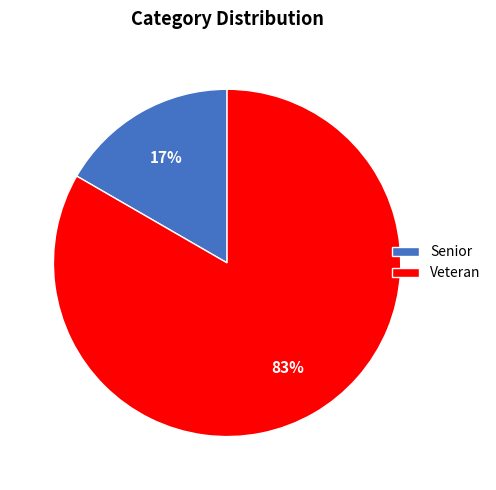

Which category has the biggest portion of the pie?

Veteran